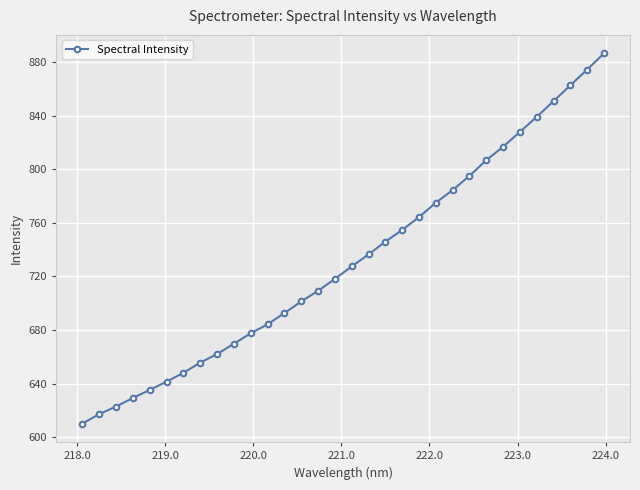

What is the smallest value displayed?

610.2